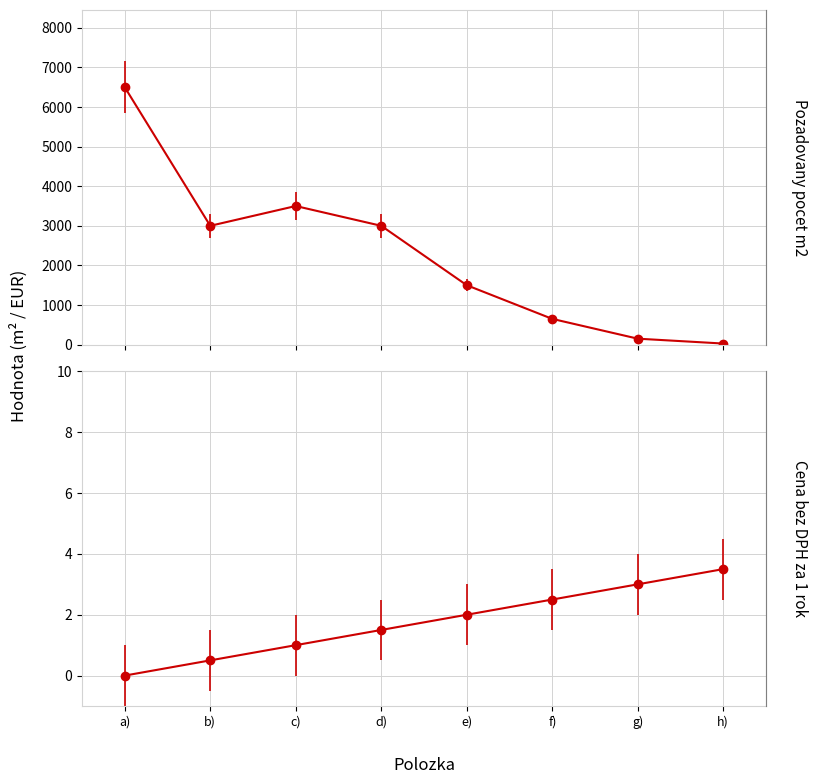

Rank the series by their maximum value, from highest to lowest.

Pozadovany pocet m2, Cena bez DPH za 1 rok